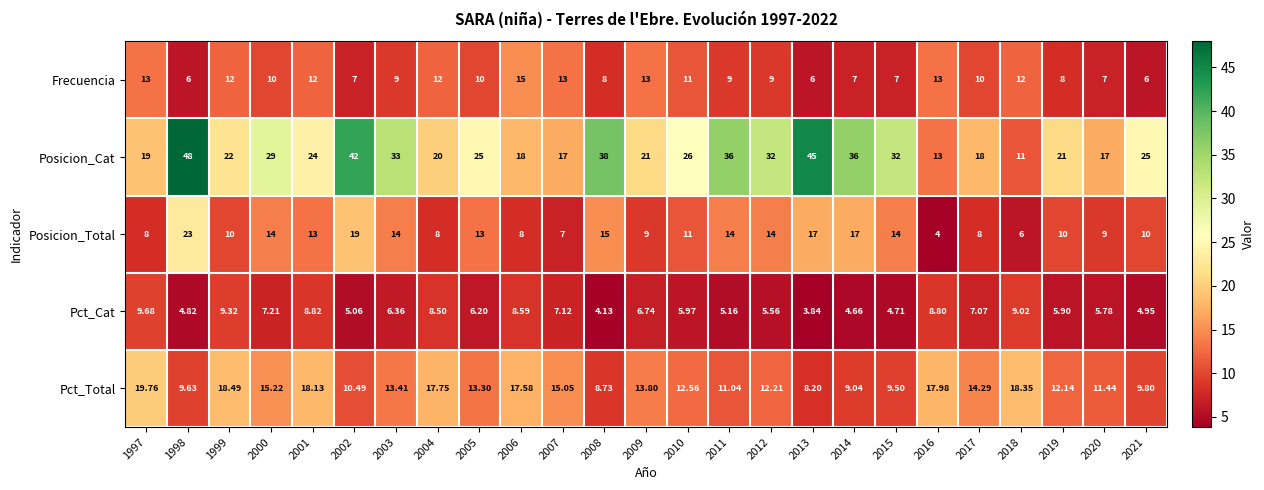

Which series changed the most between 1999 and 2021?

Pct_Total